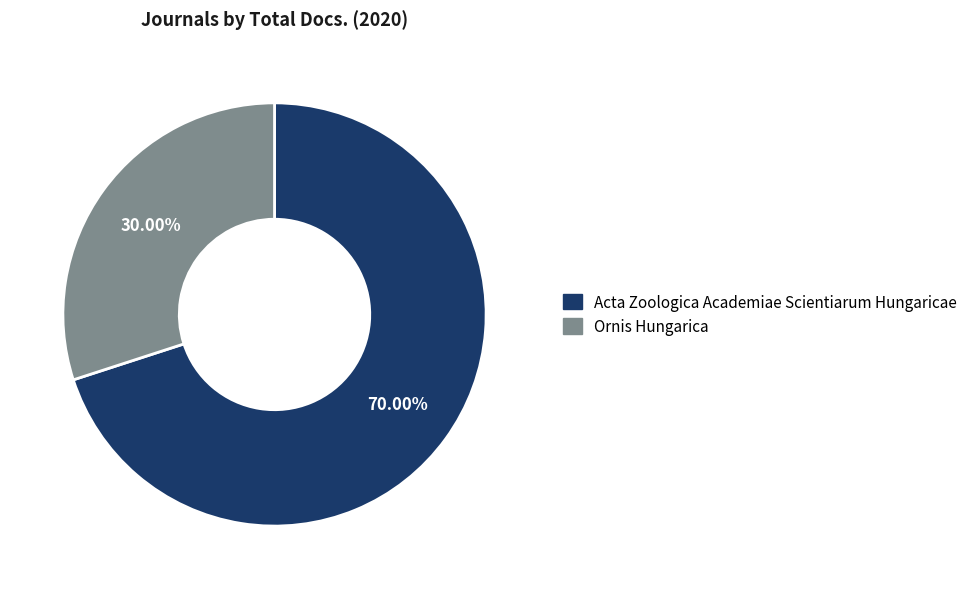

To the nearest percent, what is the combined percentage of Ornis Hungarica and Acta Zoologica Academiae Scientiarum Hungaricae?

100%